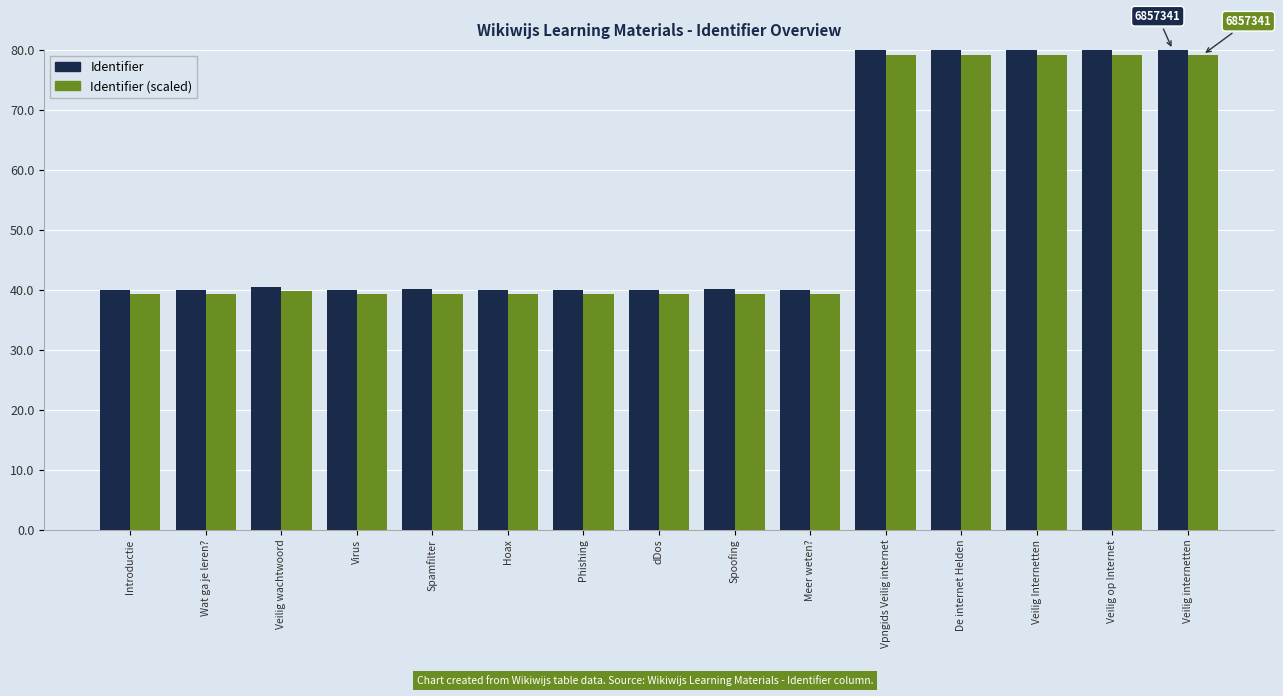

What is the average value of the Identifier (scaled) series?

52.6